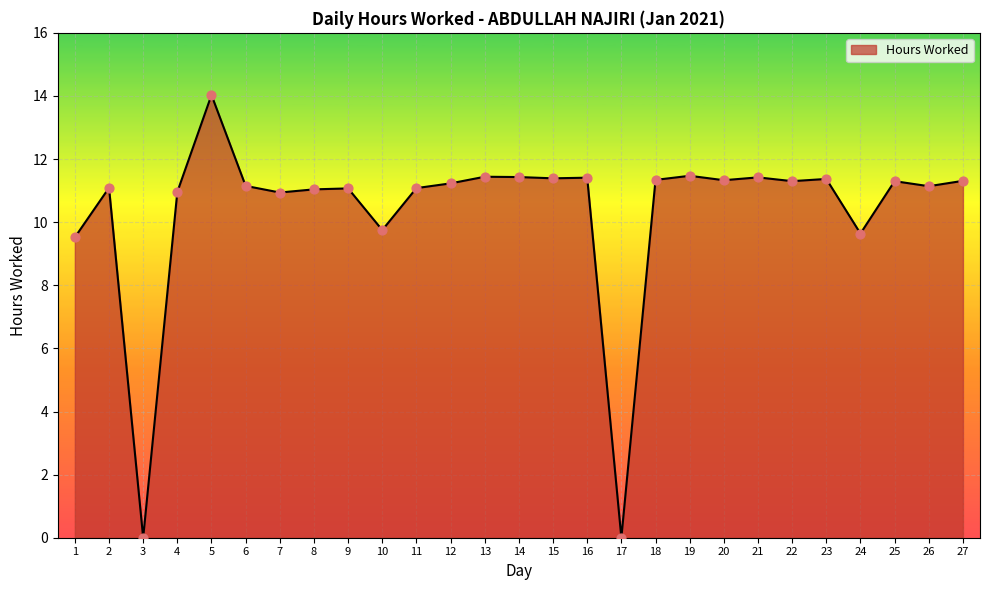

Between 12 and 24, which is larger?

12